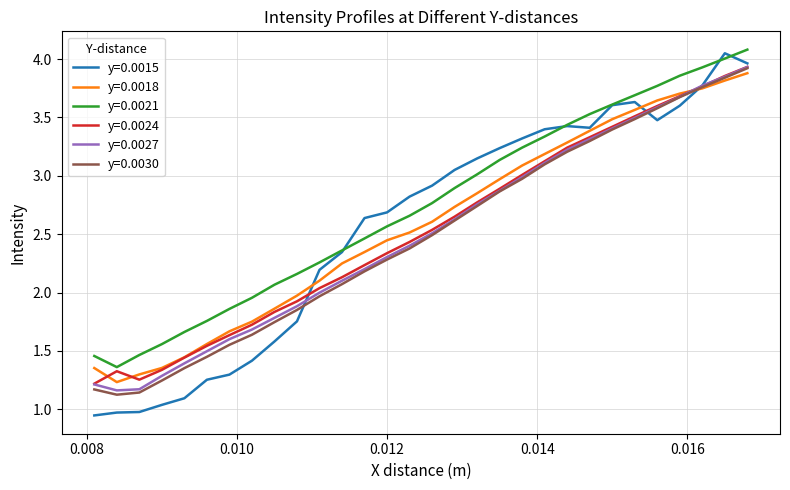

What is the maximum value for y=0.0021?

4.1